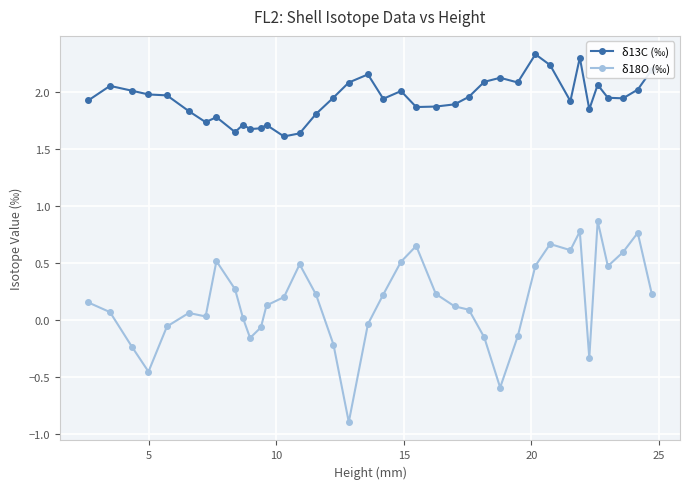

At how many categories does at least one series exceed 1?

38